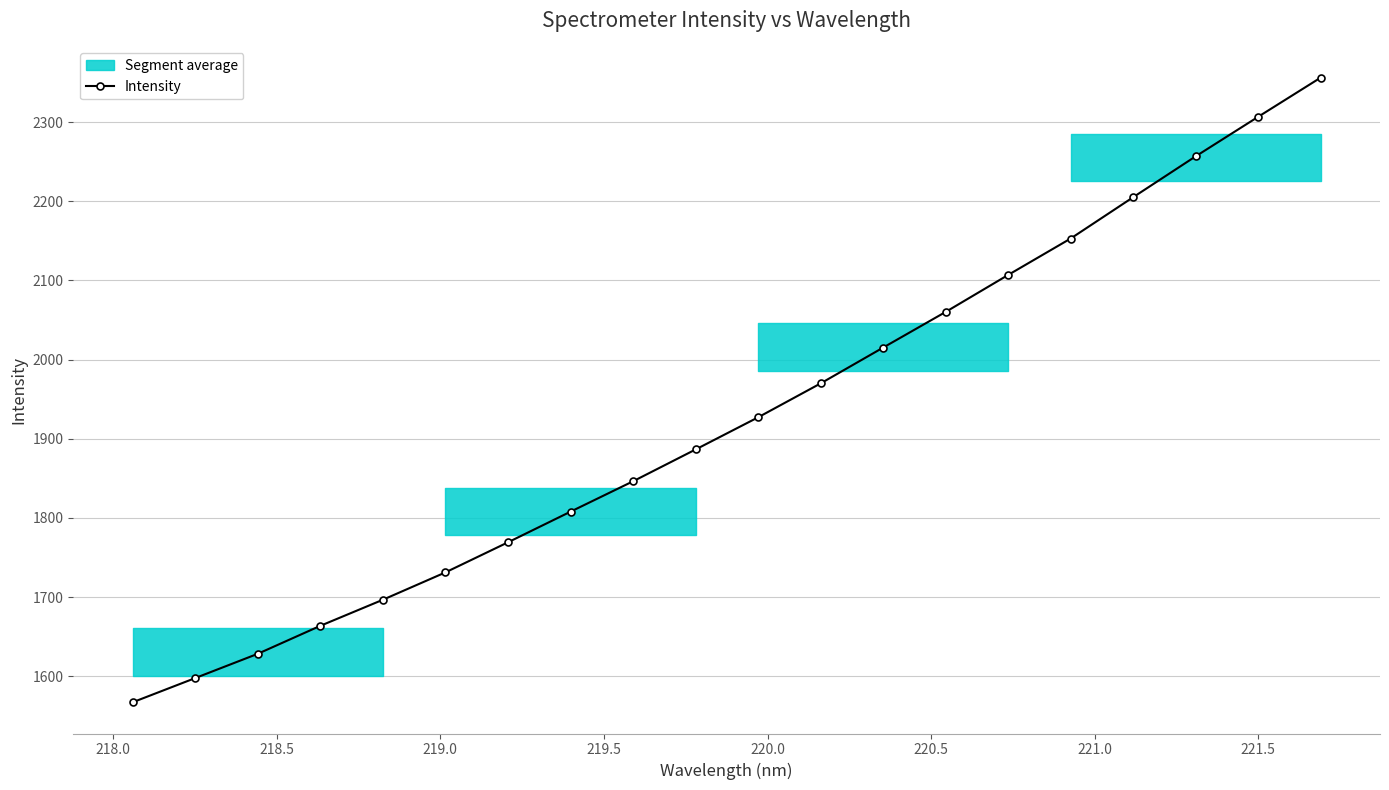

What is the average value?

1927.7